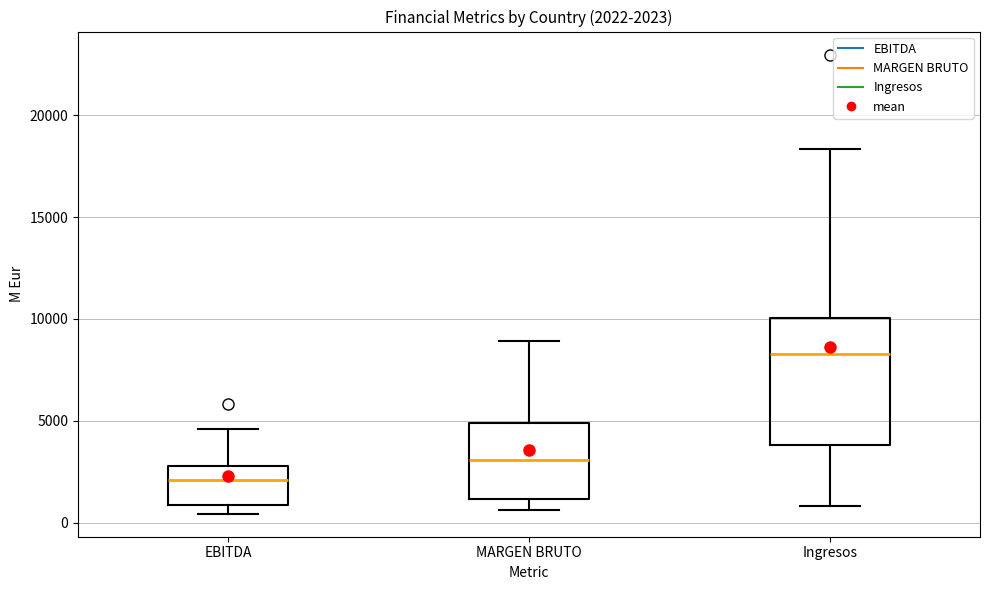

Which box's median line is the lowest?

EBITDA